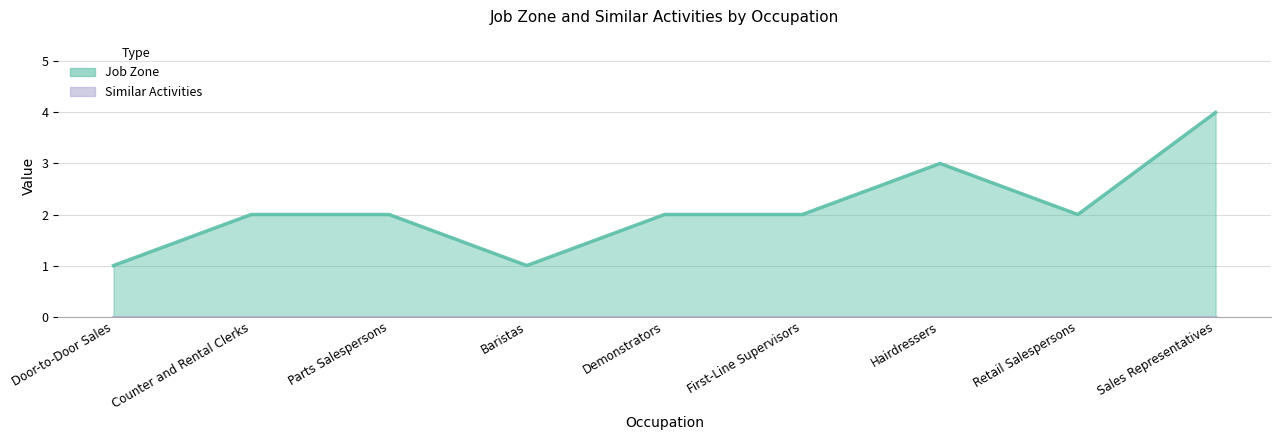

What position from the left is Sales Representatives?

9